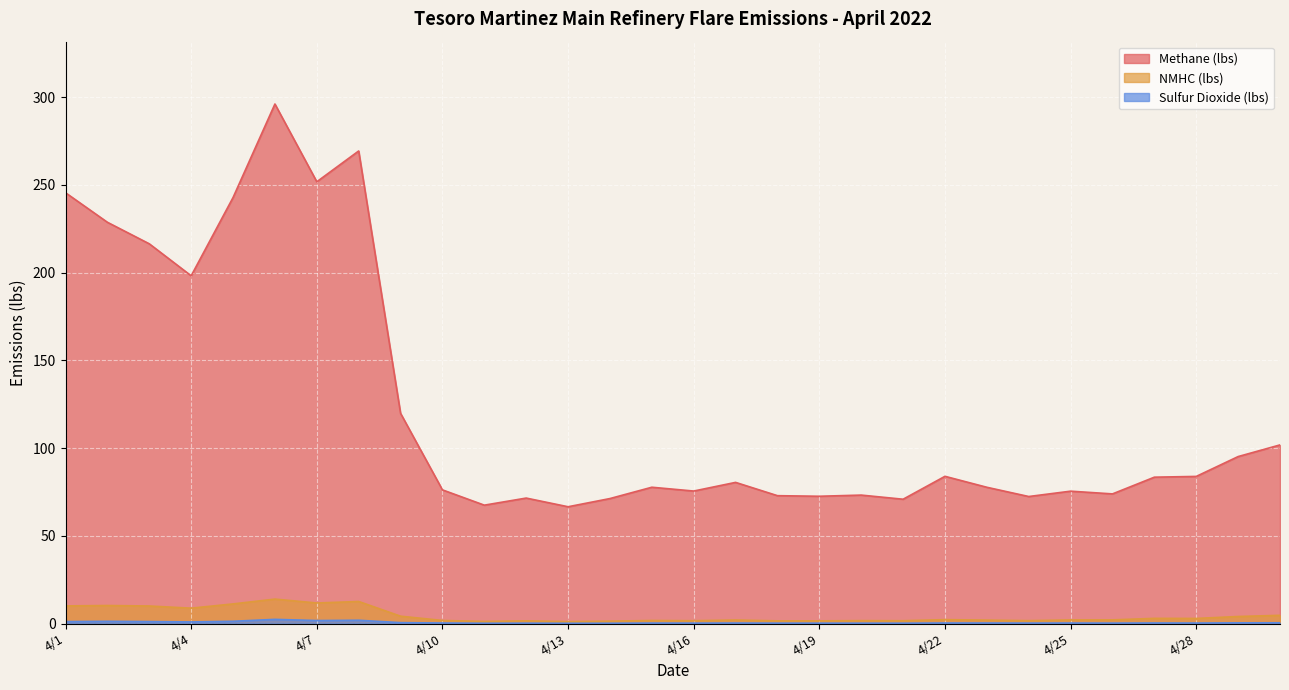

At which category does Sulfur Dioxide (lbs) reach its first local valley?

4/4